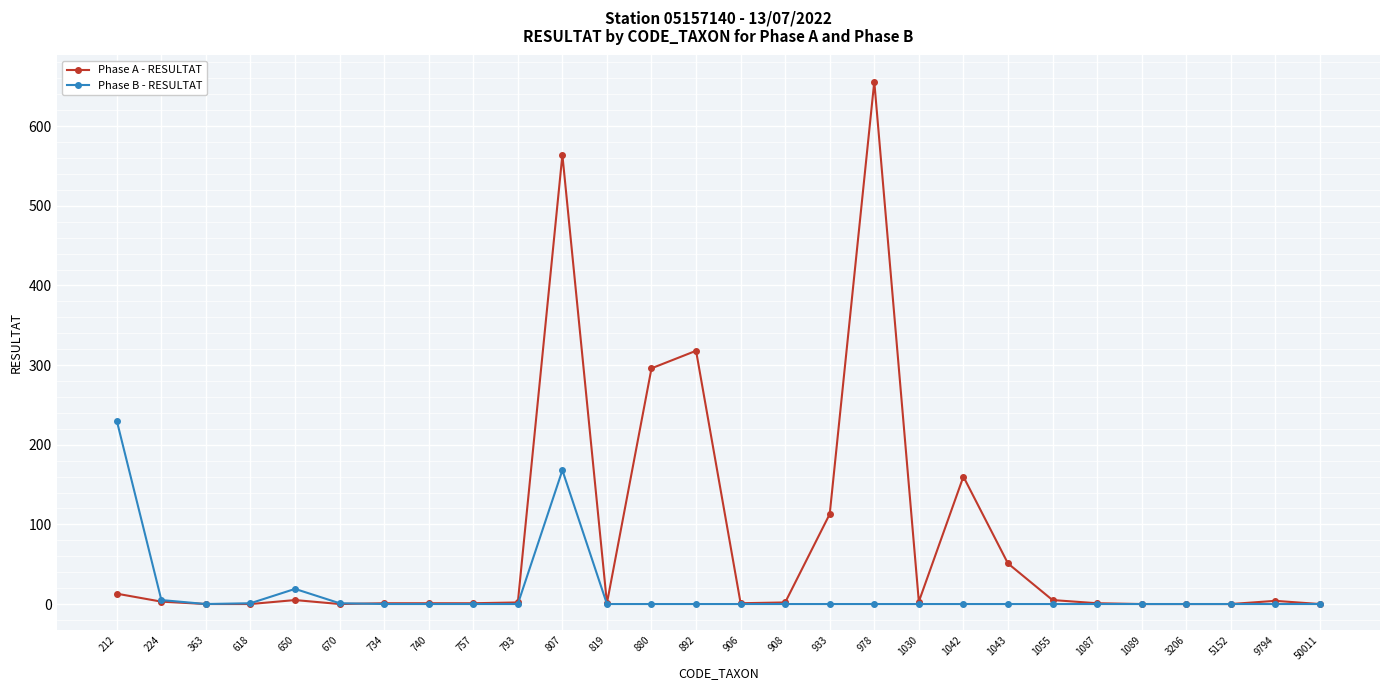

What is the difference between the second highest and minimum values in the Phase B - RESULTAT series?

168